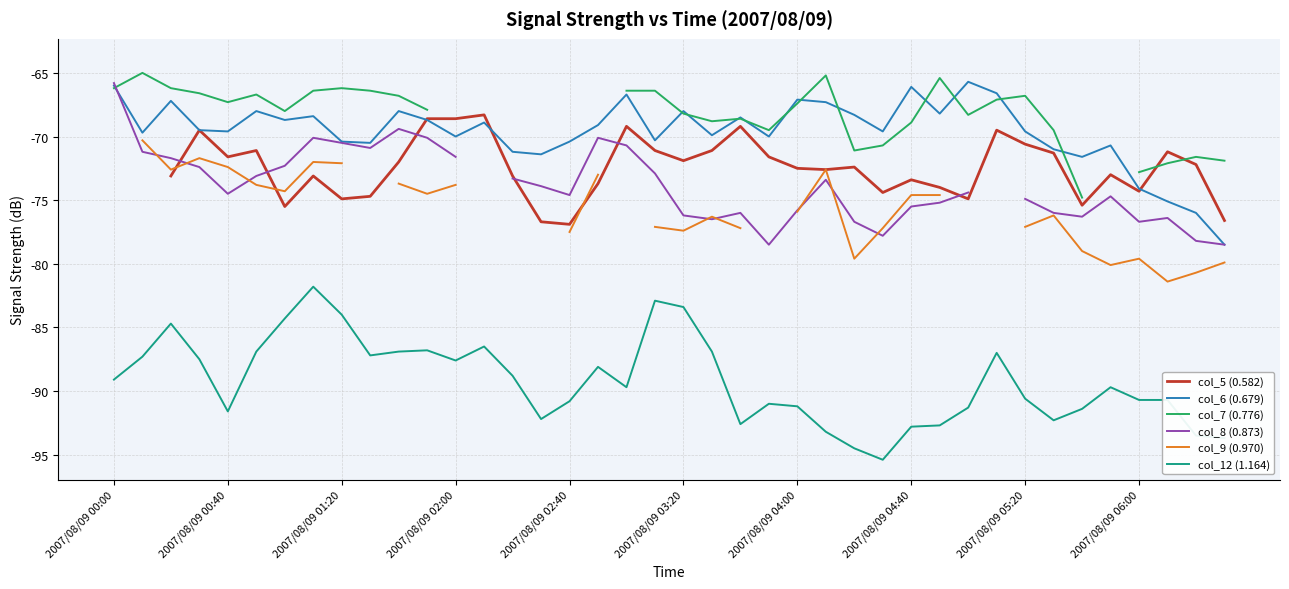

How many data points in col_8 (0.873) are above -73?

14